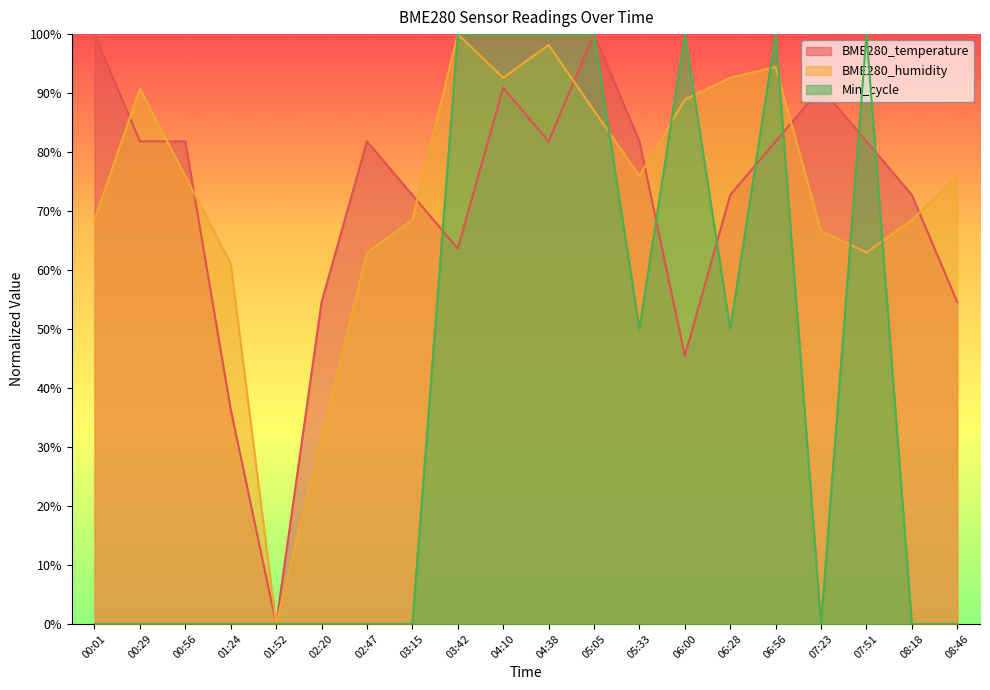

Does the chart display data point markers on the line(s)?

No